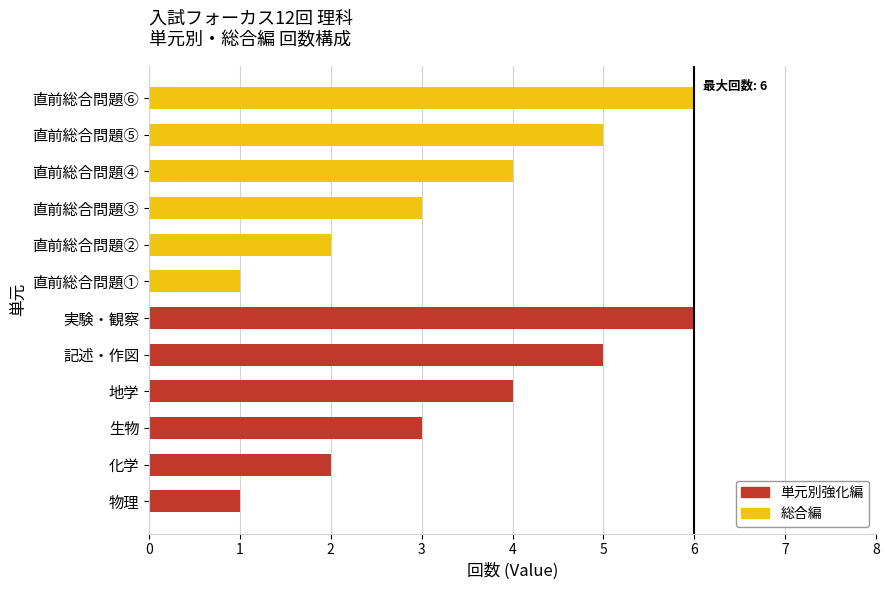

What is the sum of the 単元別強化編 values at 2 and 0?

4